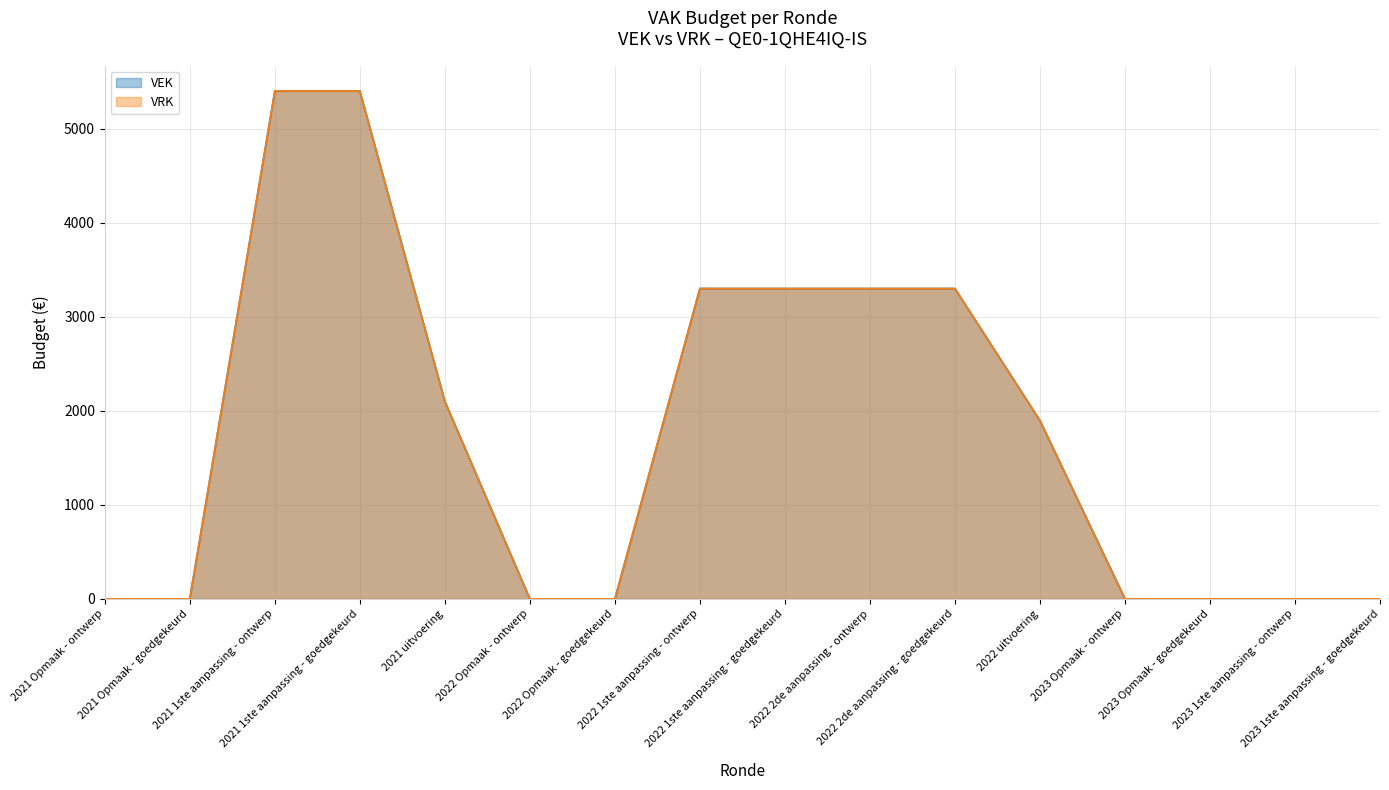

Where does the VEK series first go above 1896?

2021 1ste aanpassing - ontwerp